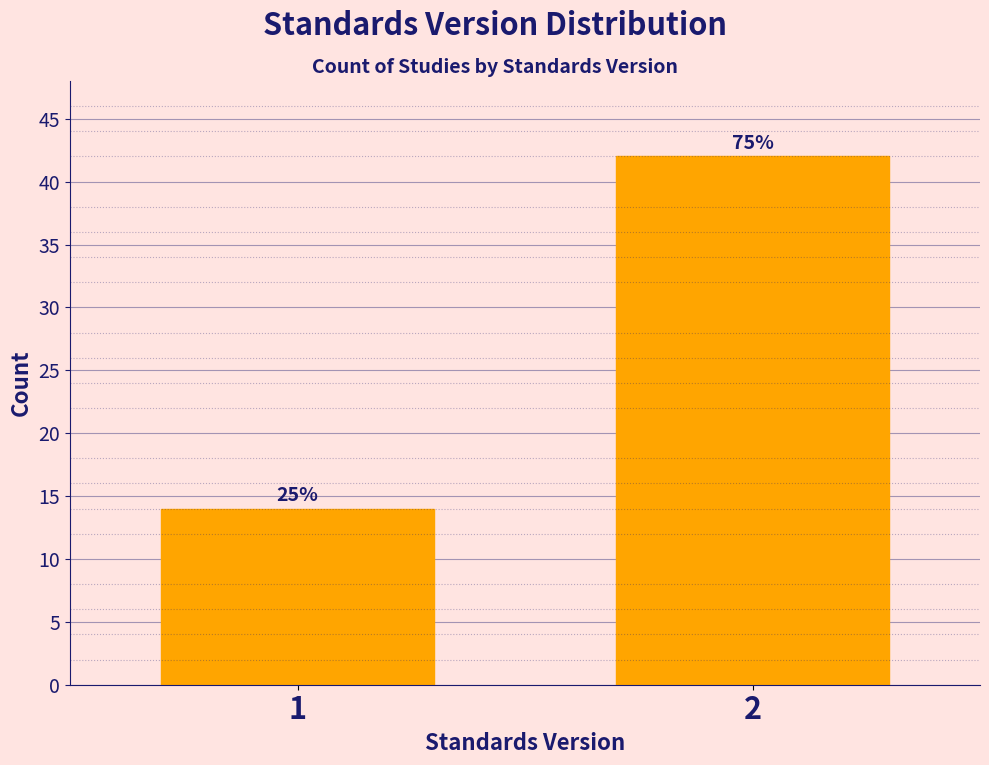

Are the bars horizontal?

No